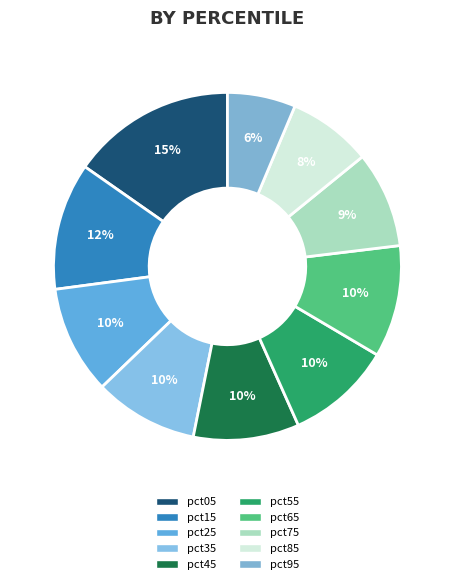

Which slice is the smallest?

pct95